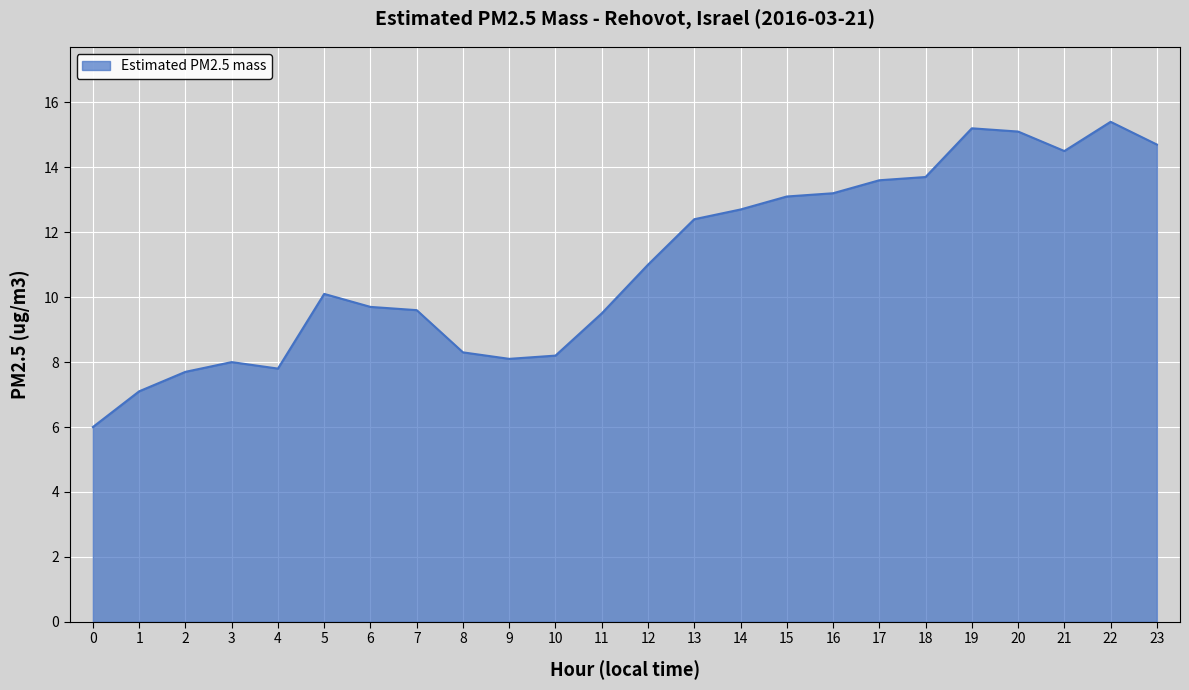

What is the difference between the maximum and minimum values?

9.4